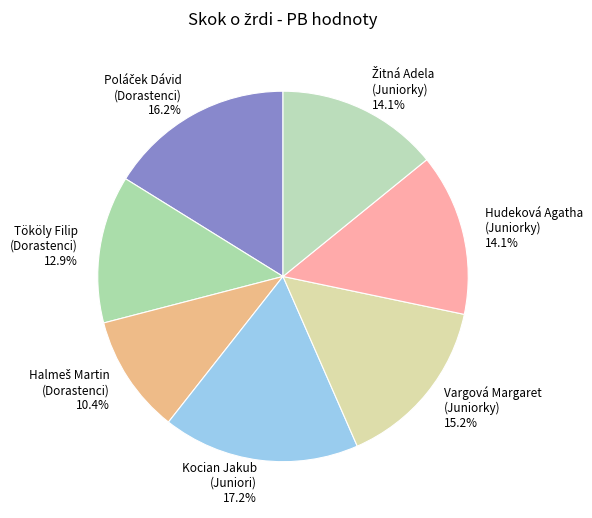

What portion of the pie excludes Tököly Filip (Dorastenci)?

87.1%